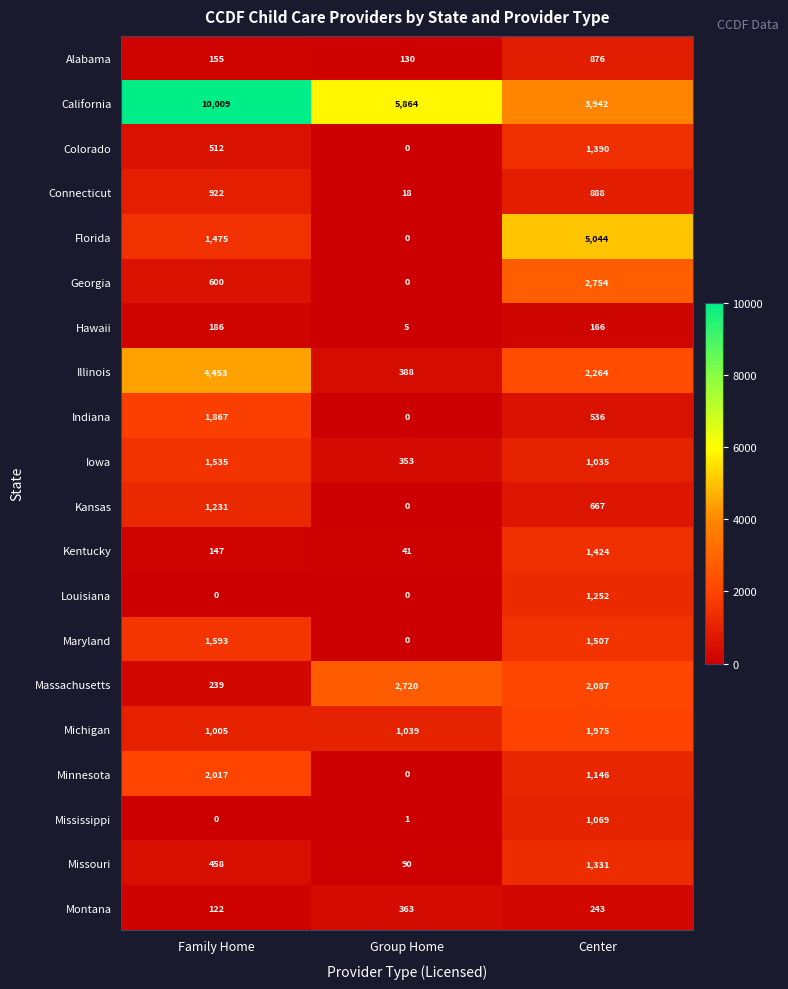

List the labels in order of Michigan value, smallest first.

Family Home, Group Home, Center